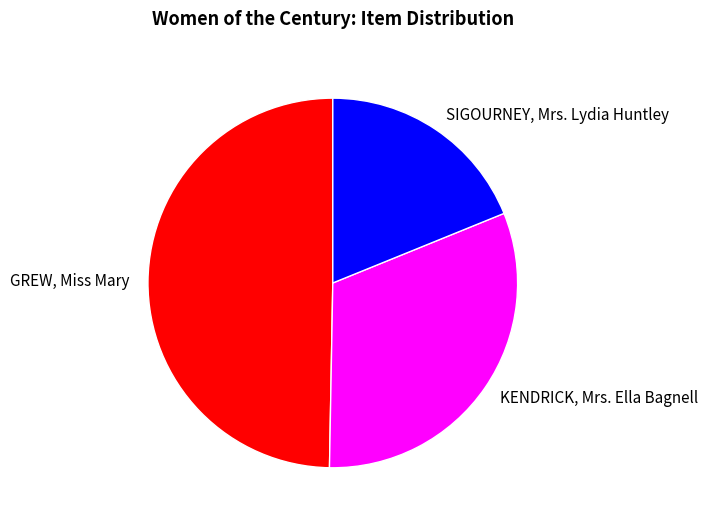

Which slice is the smallest?

SIGOURNEY, Mrs. Lydia Huntley